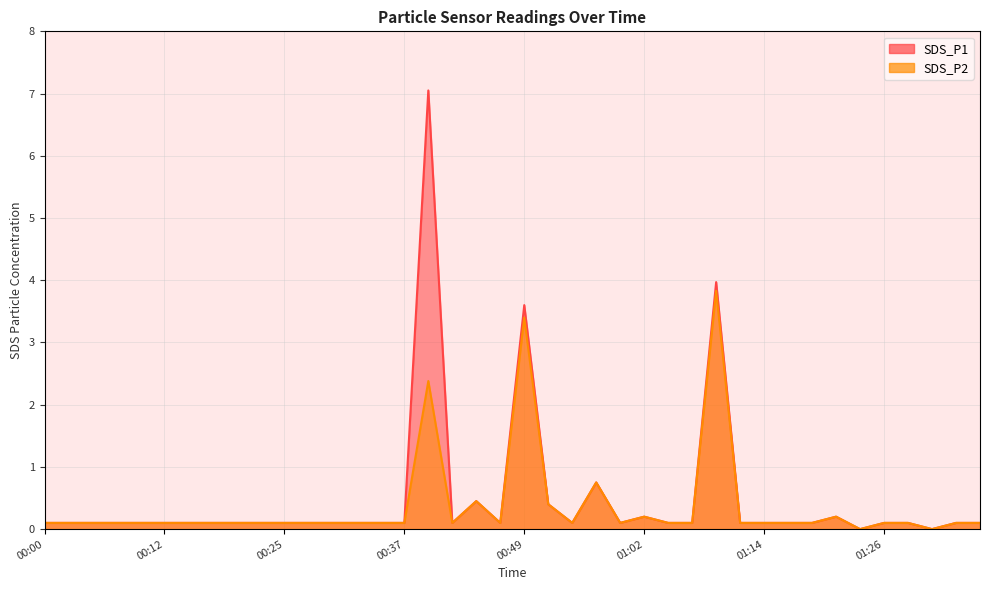

What is the label of the 39th point from the right?

00:02